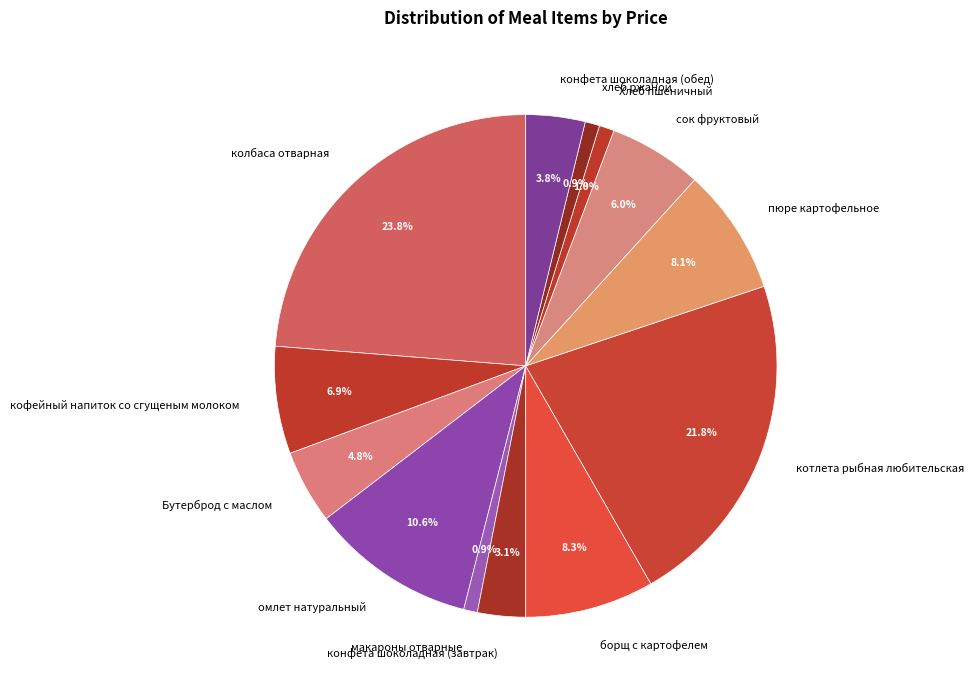

Is it true that кофейный напиток со сгущеным молоком is 7% of the pie?

True